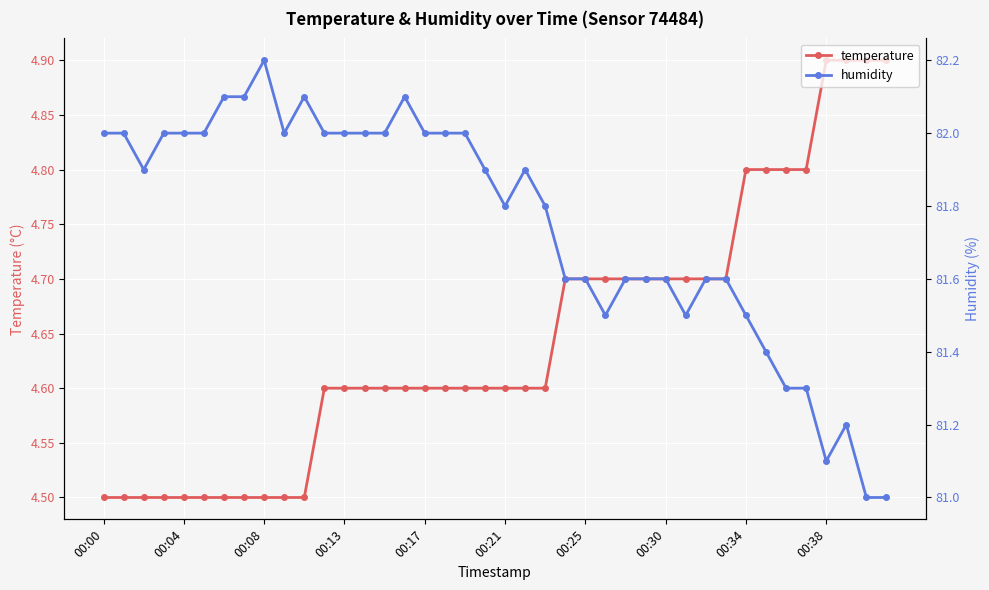

Count the temperature values in the range 4 to 5.

40